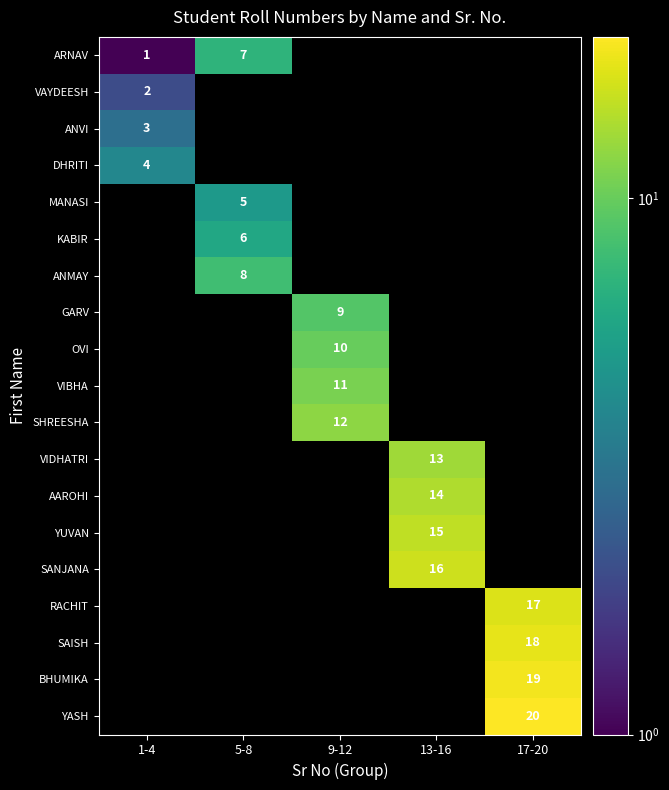

Is it true that VIBHA equals 0 at 17-20?

True